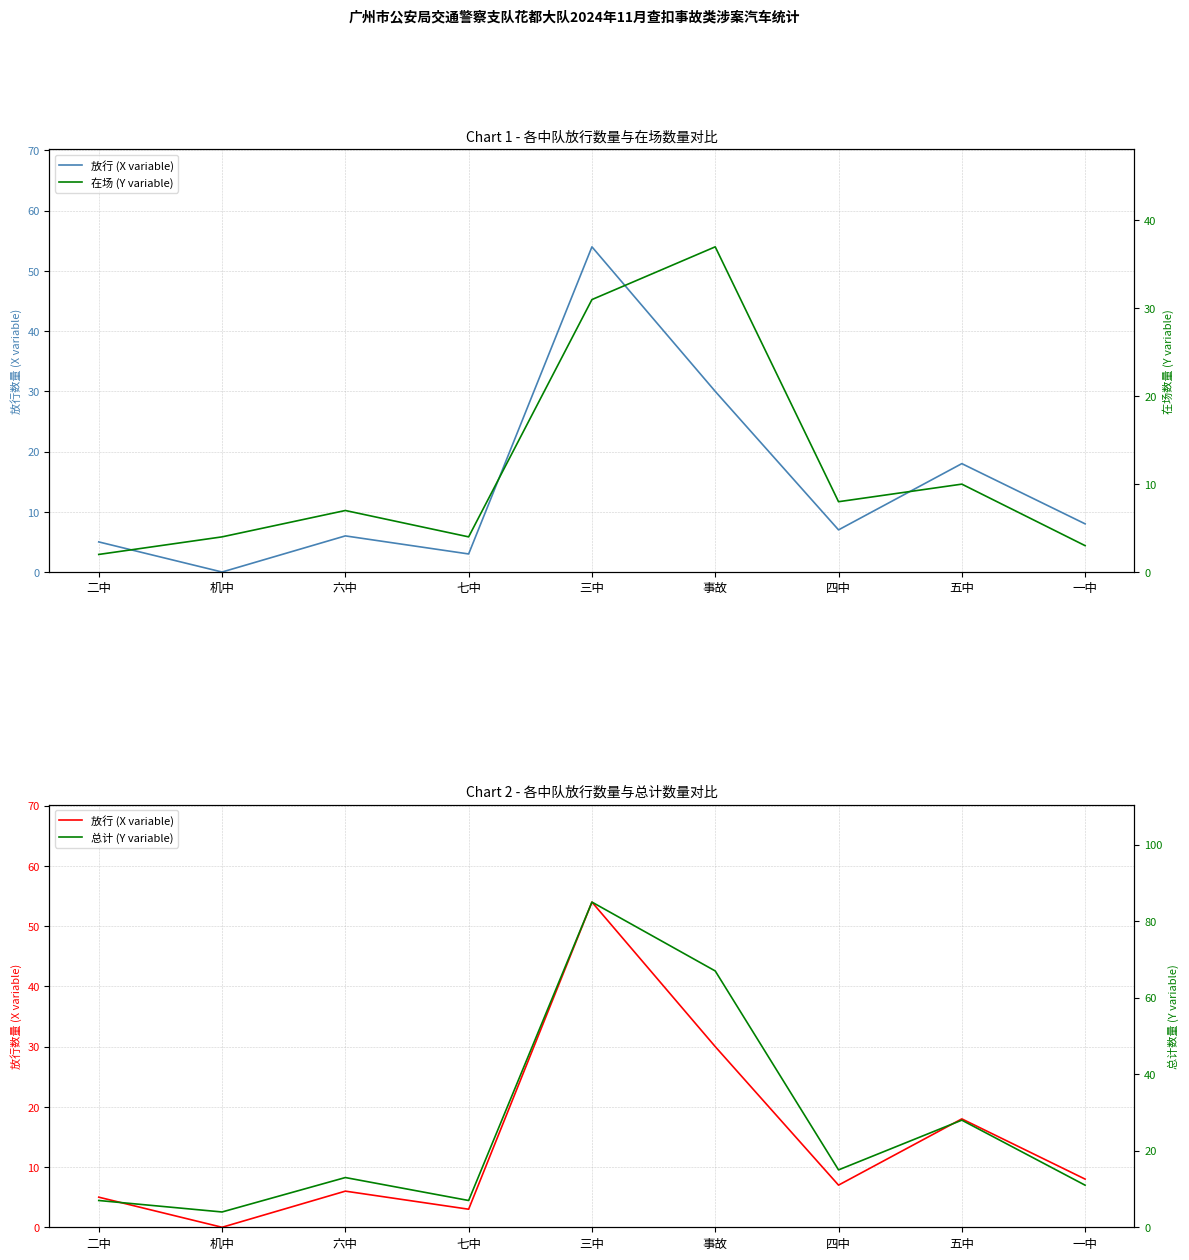

What is the sum of the 总计 (Y variable) values at 六中 and 二中?

20